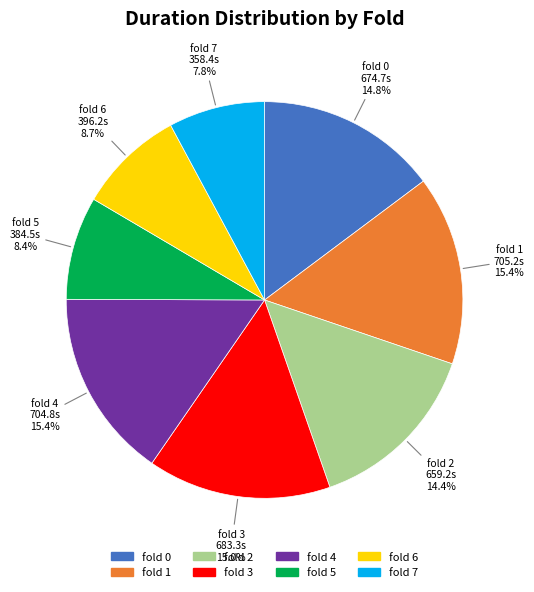

Is there a majority slice in this chart?

No